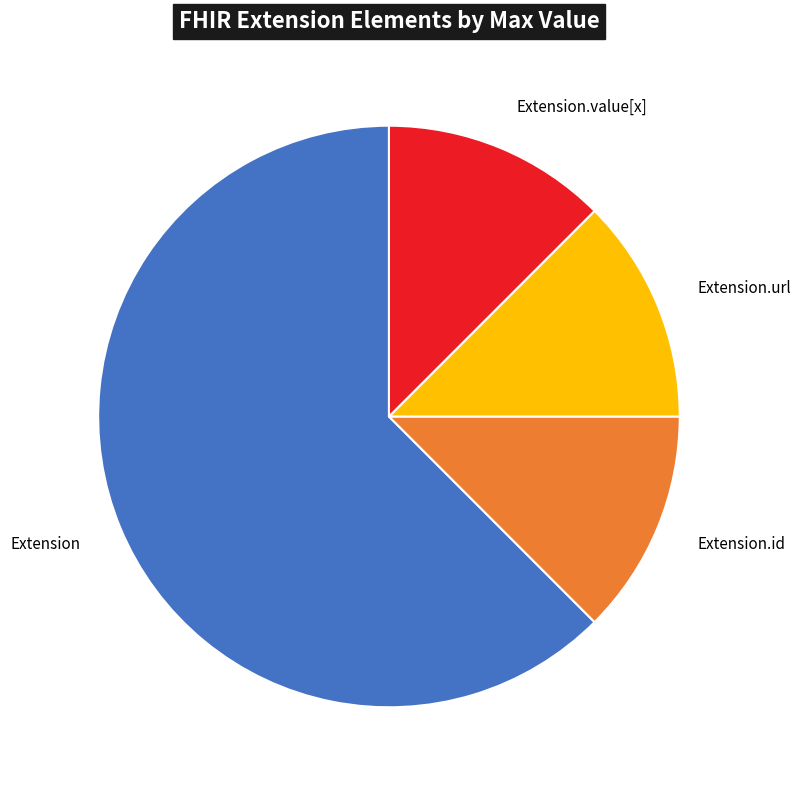

Count the number of slices in the pie.

4